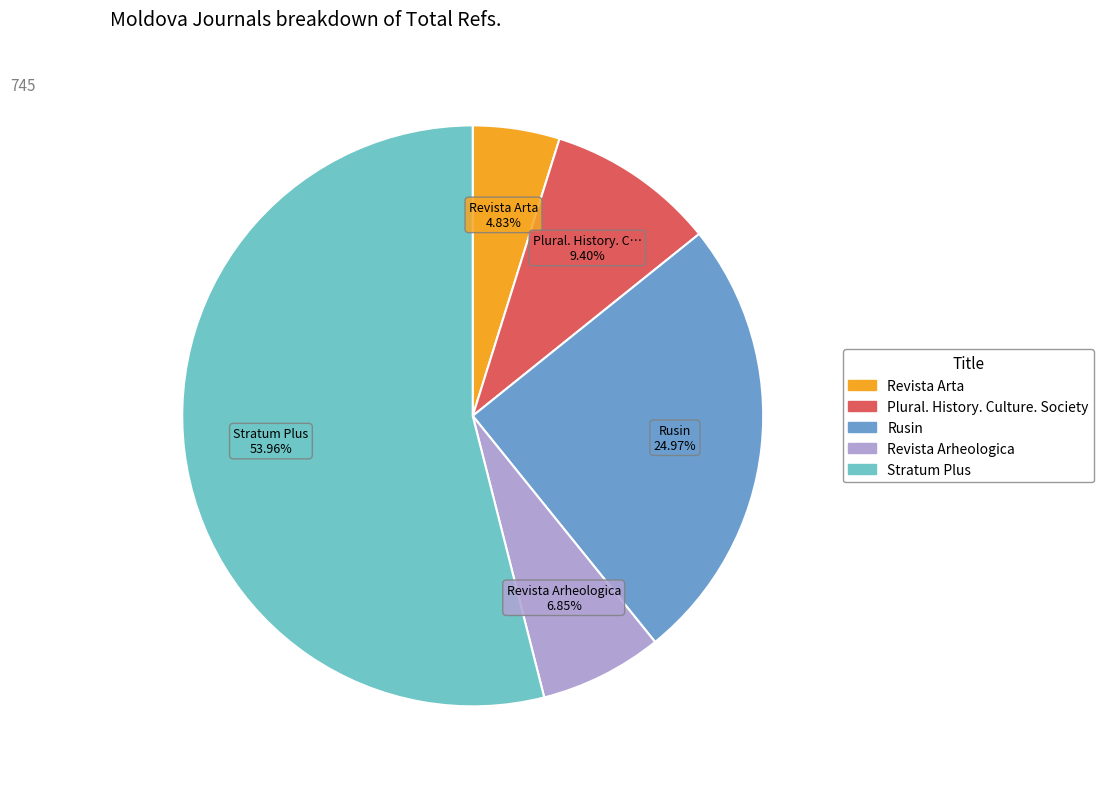

What percentage is the Plural. History. Culture. Society slice, to the nearest percent?

9%